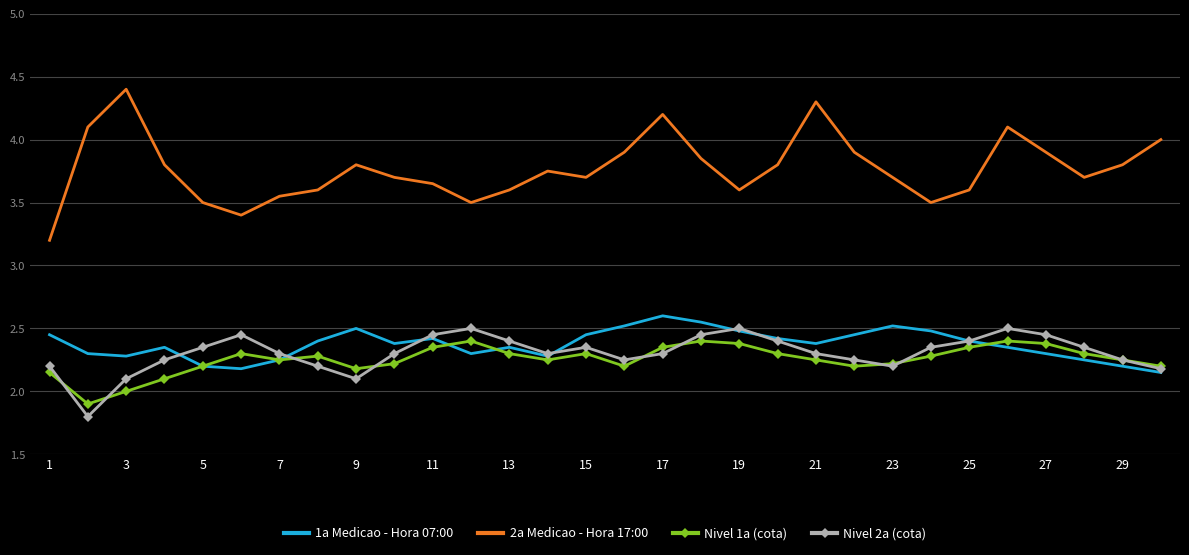

What is the maximum value for 2a Medicao - Hora 17:00?

4.4